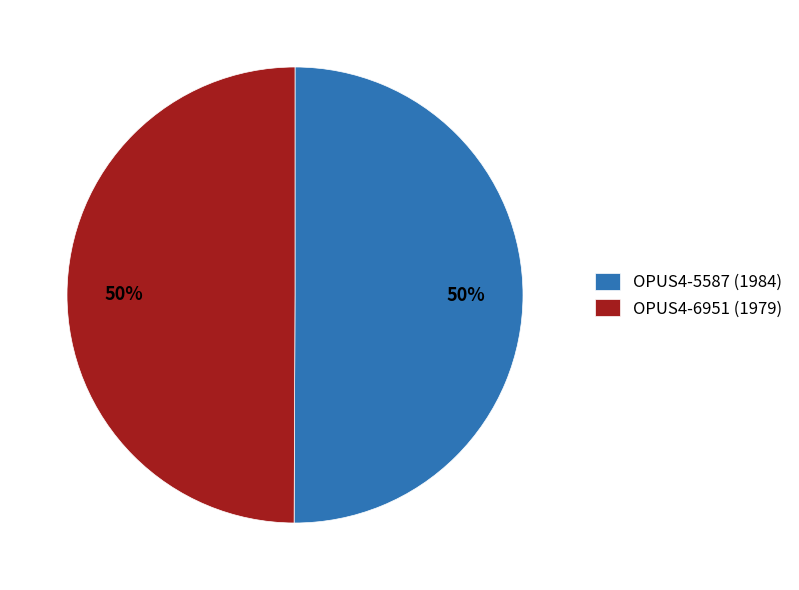

What is the ratio of the value at OPUS4-5587 (1984) to the value at OPUS4-6951 (1979)?

1.0